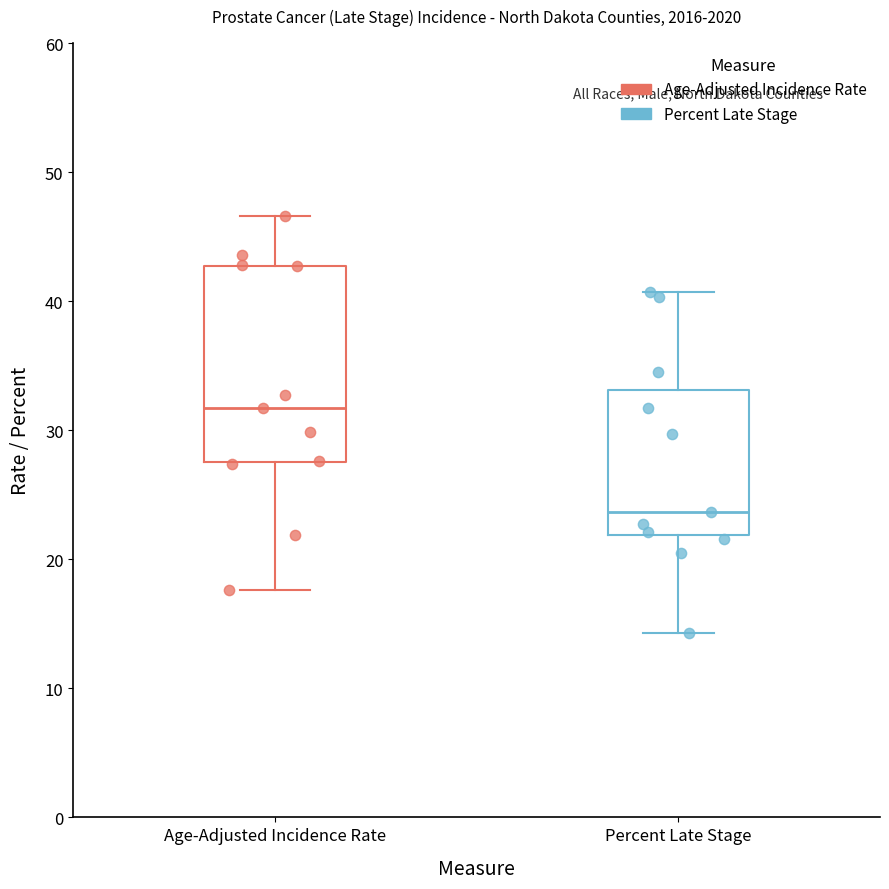

Which box has the lowest median line?

Percent Late Stage